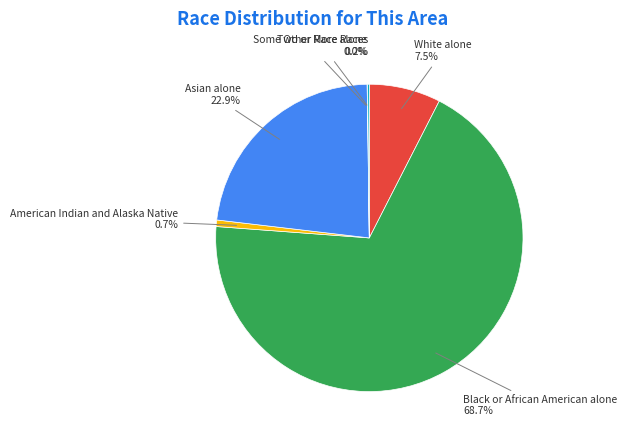

Is there any slice that represents more than half of the pie?

Yes